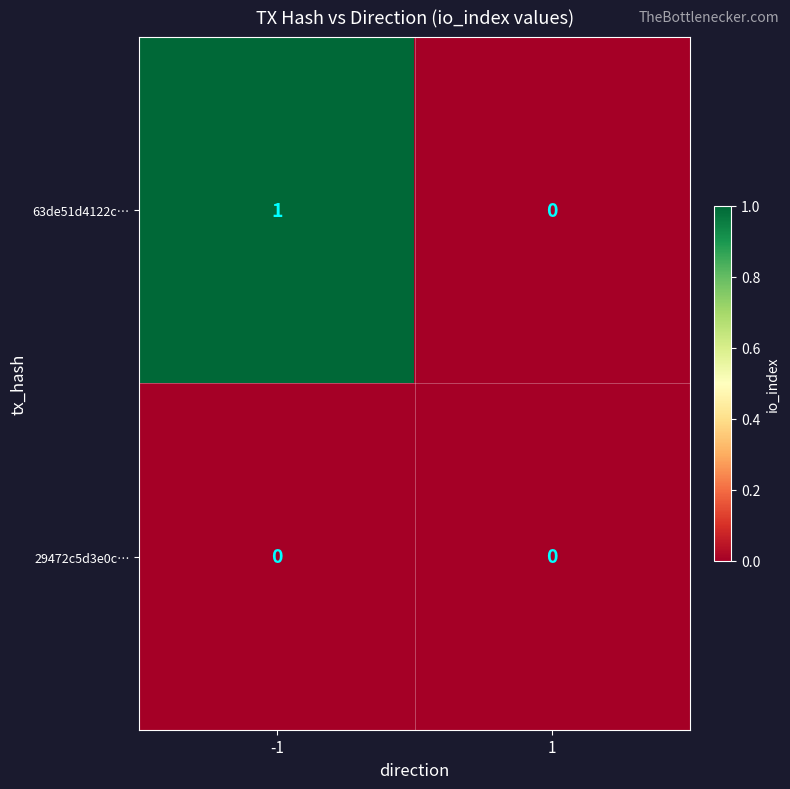

True or false: 29472c5d3e0c… has a value of 0 at 1.

True